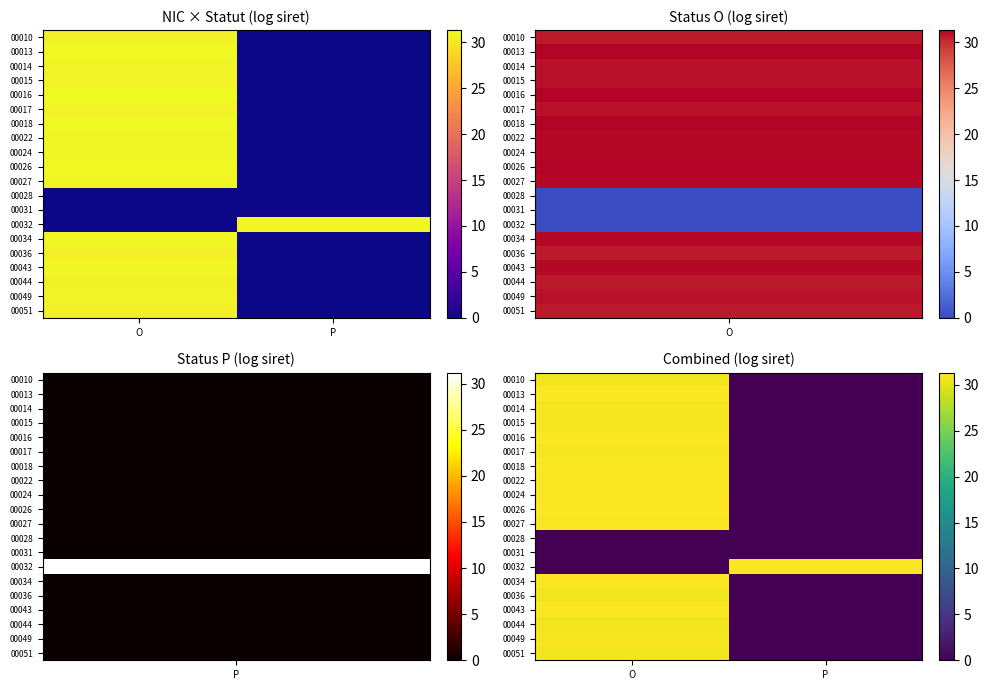

What is the total value across all series at O?

527.5